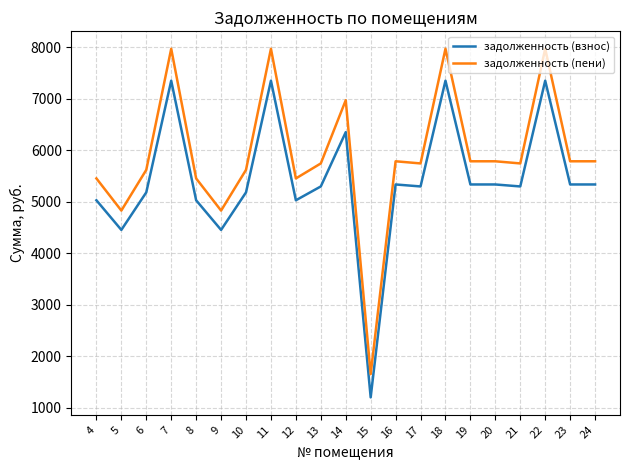

What is the lowest value of the задолженность (взнос) series?

1201.0